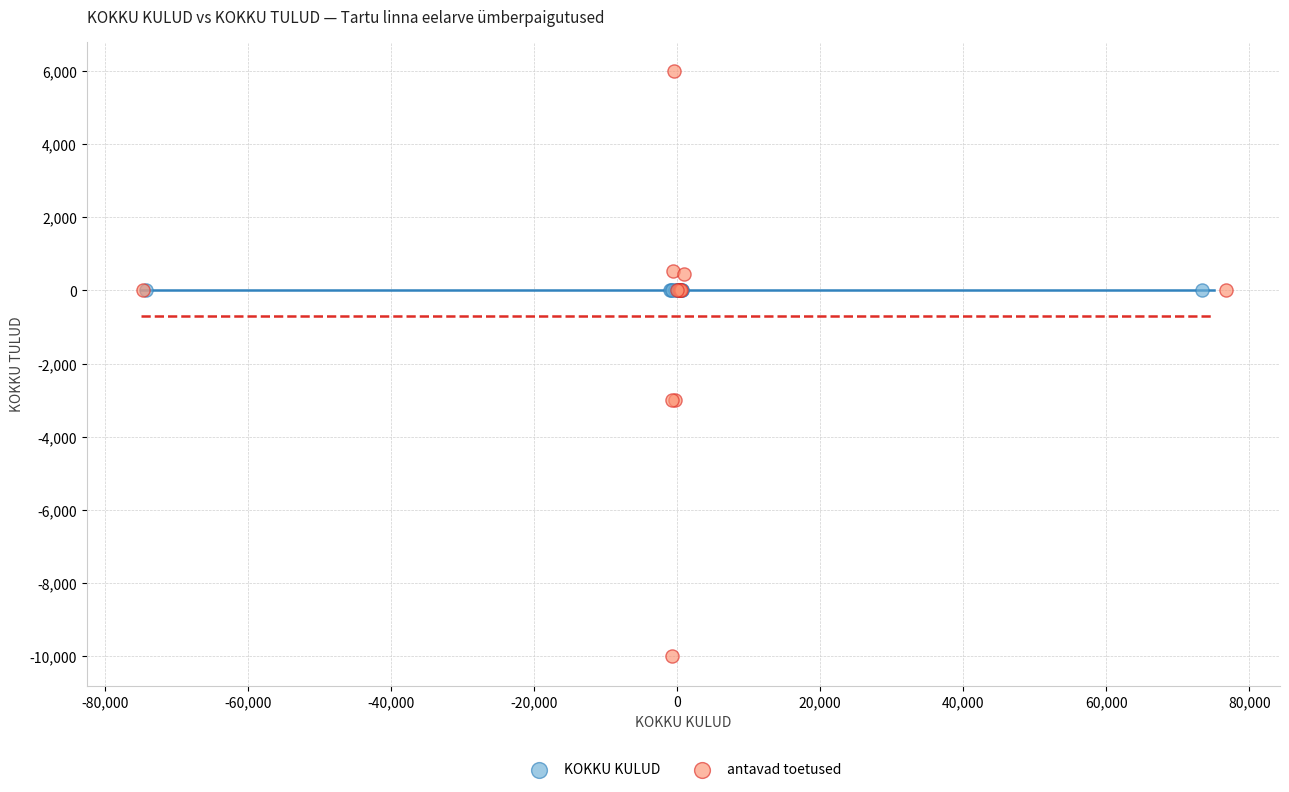

Which series contains the lowest Y value?

antavad toetused